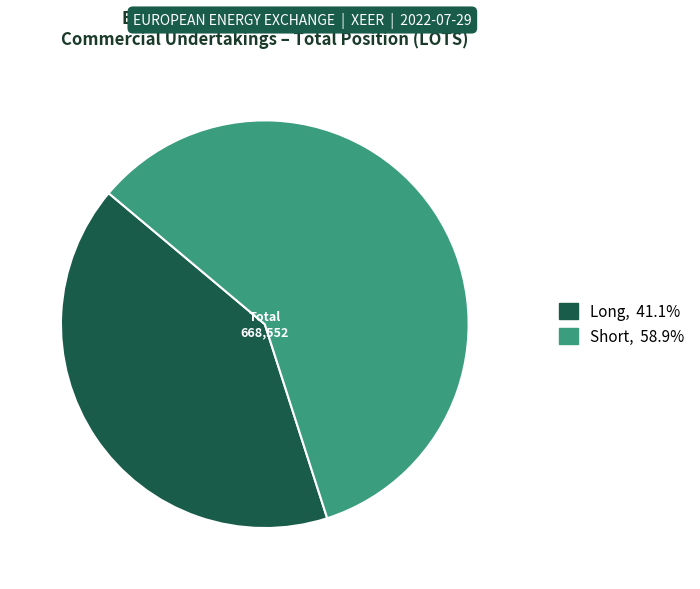

Does any single category account for the majority?

Yes